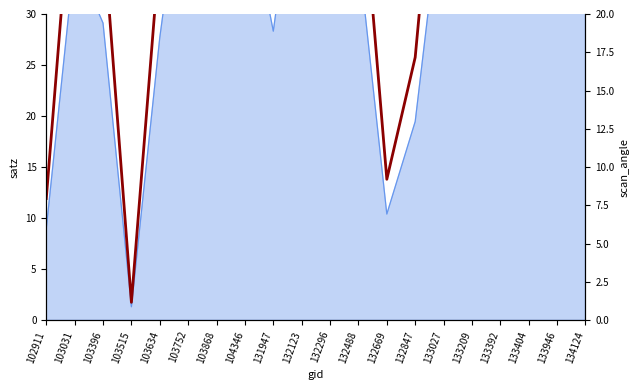

Where does the data first go above 36?

103752